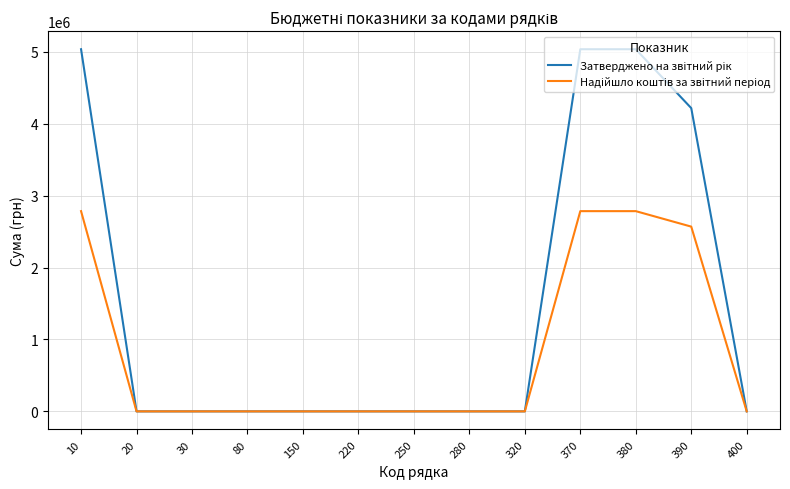

What is the maximum value shown in the chart?

5034730.0